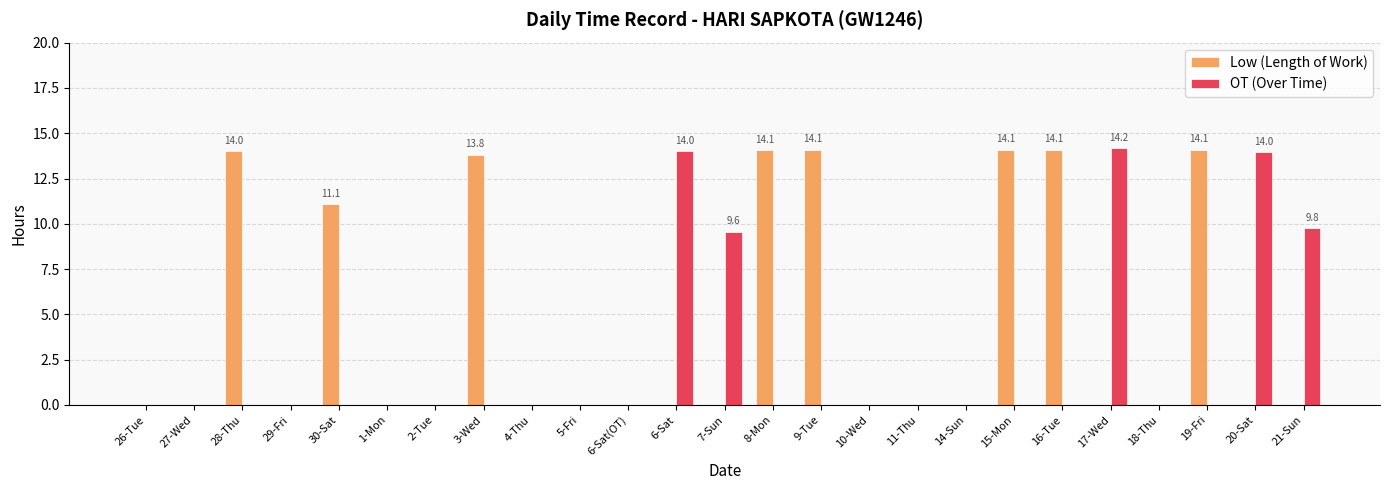

Where is OT (Over Time) nearest to the value 7?

7-Sun